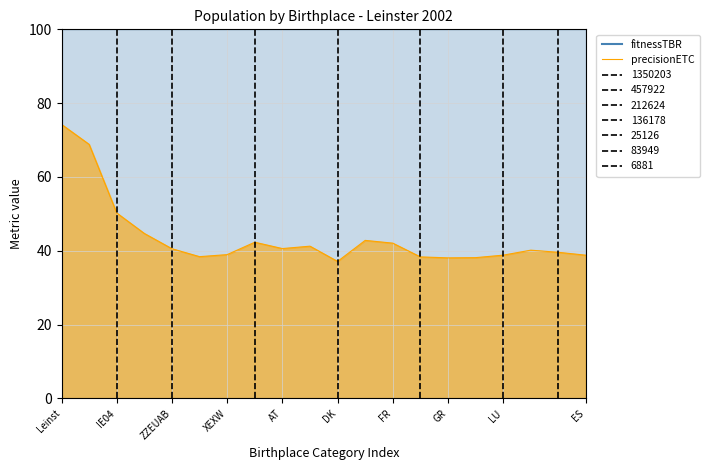

True or false: precisionETC and fitnessTBR intersect in this chart.

False